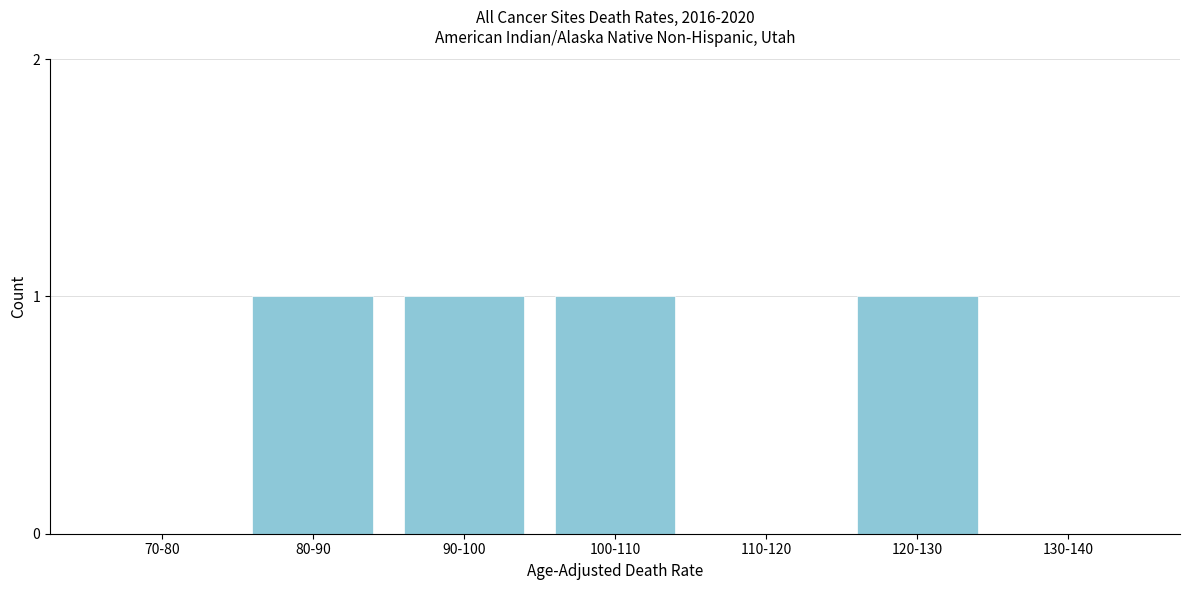

Reading right to left, extract all data points from this chart.

130-140=0	120-130=1	110-120=0	100-110=1	90-100=1	80-90=1	70-80=0